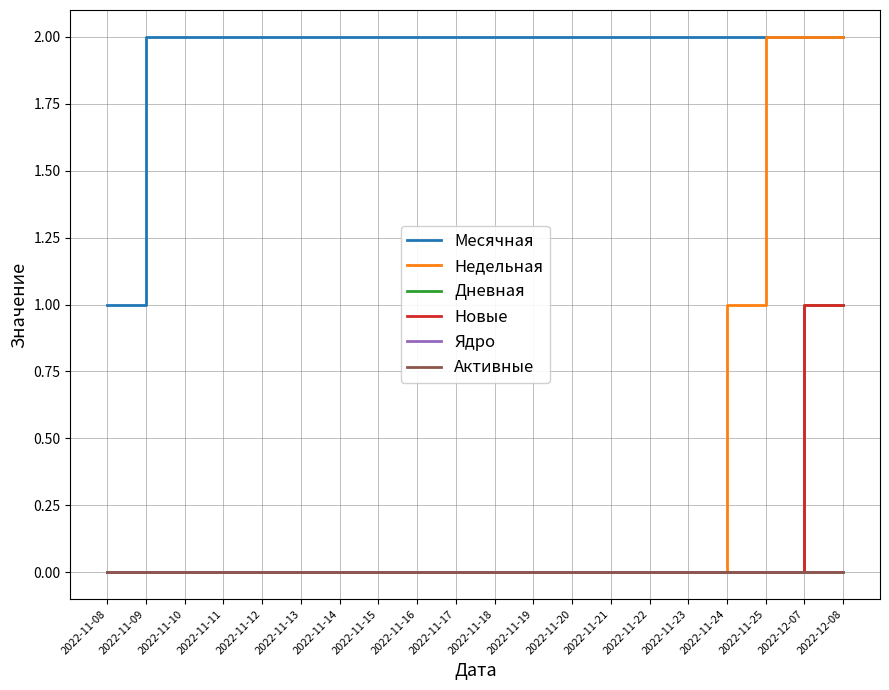

Does the chart have visible grid lines?

Yes